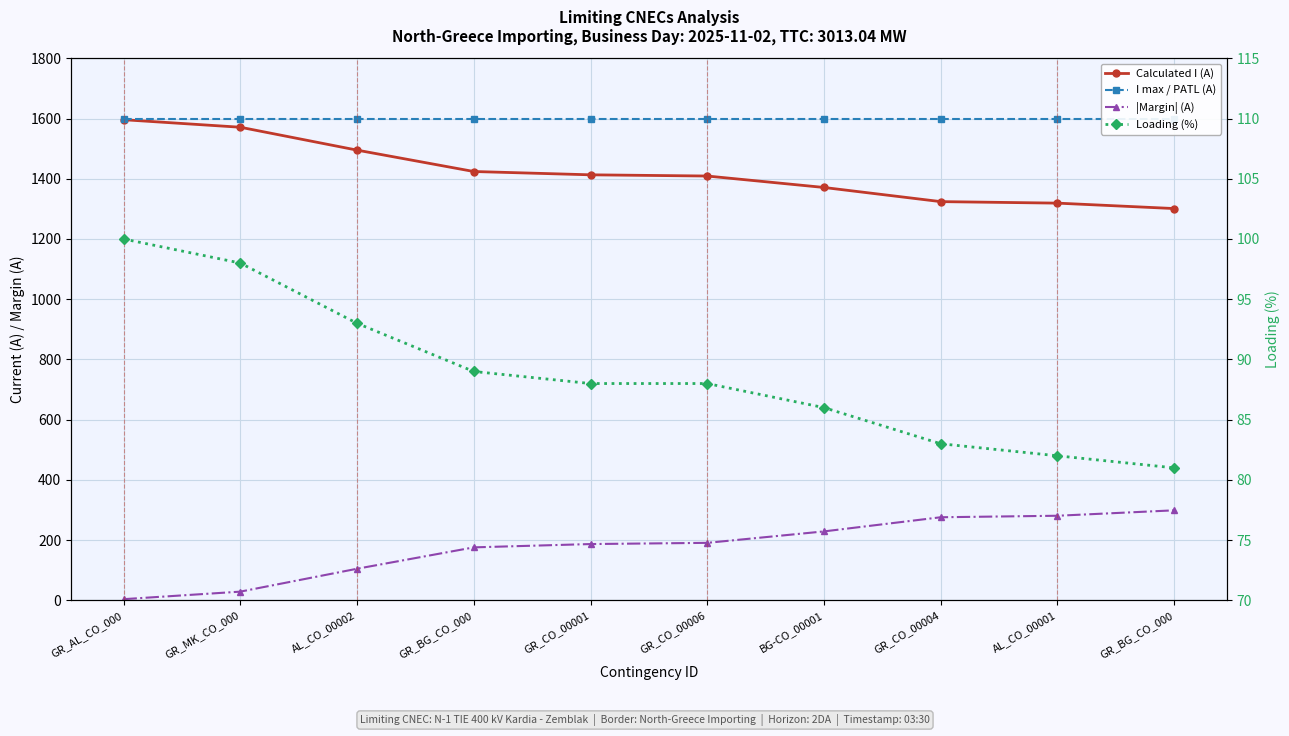

At which category is the sum across all series the highest?

GR_AL_CO_000